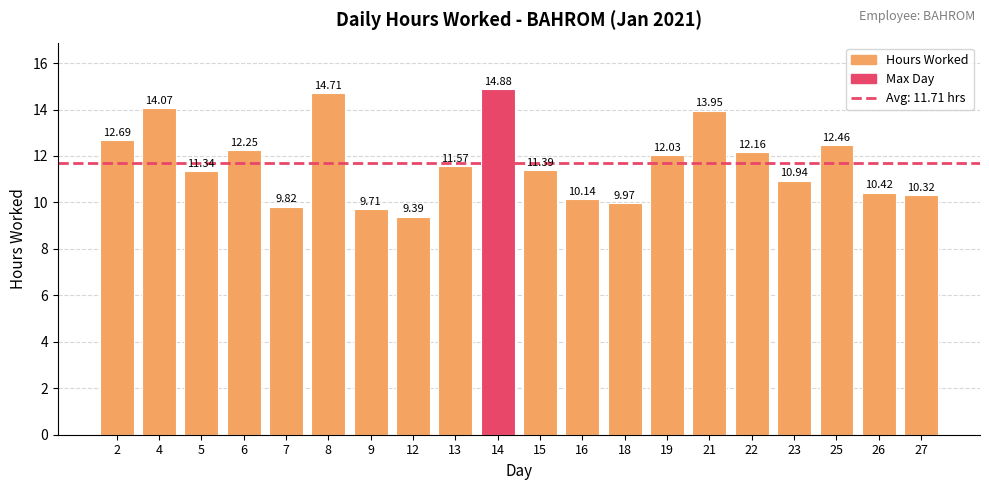

At which label does the data first exceed 11?

2